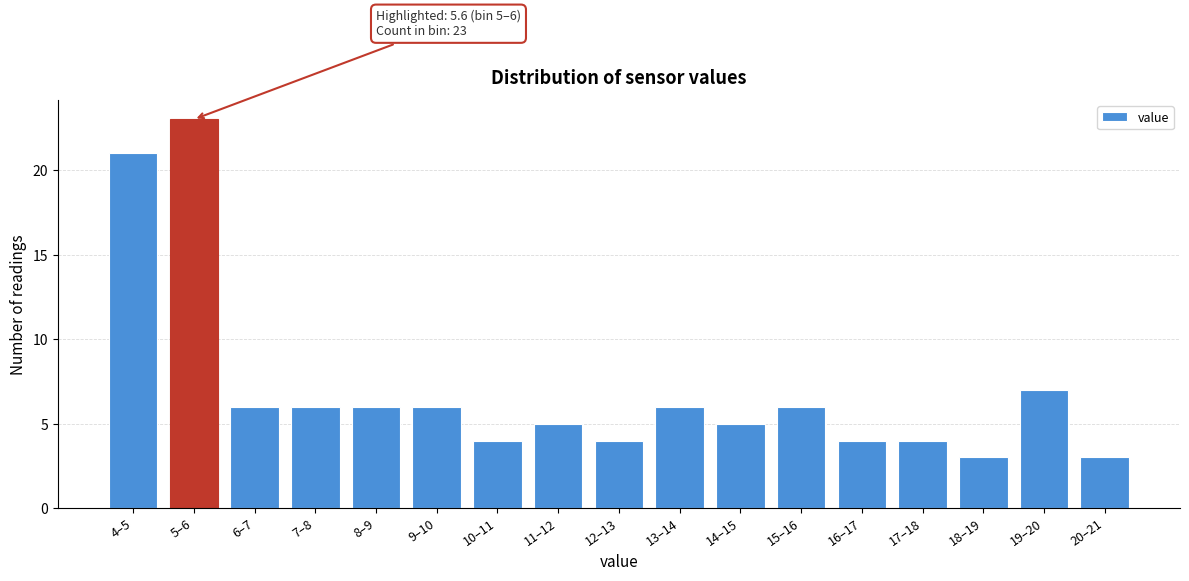

Reading left to right, list all the values displayed in this chart.

21	23	6	6	6	6	4	5	4	6	5	6	4	4	3	7	3